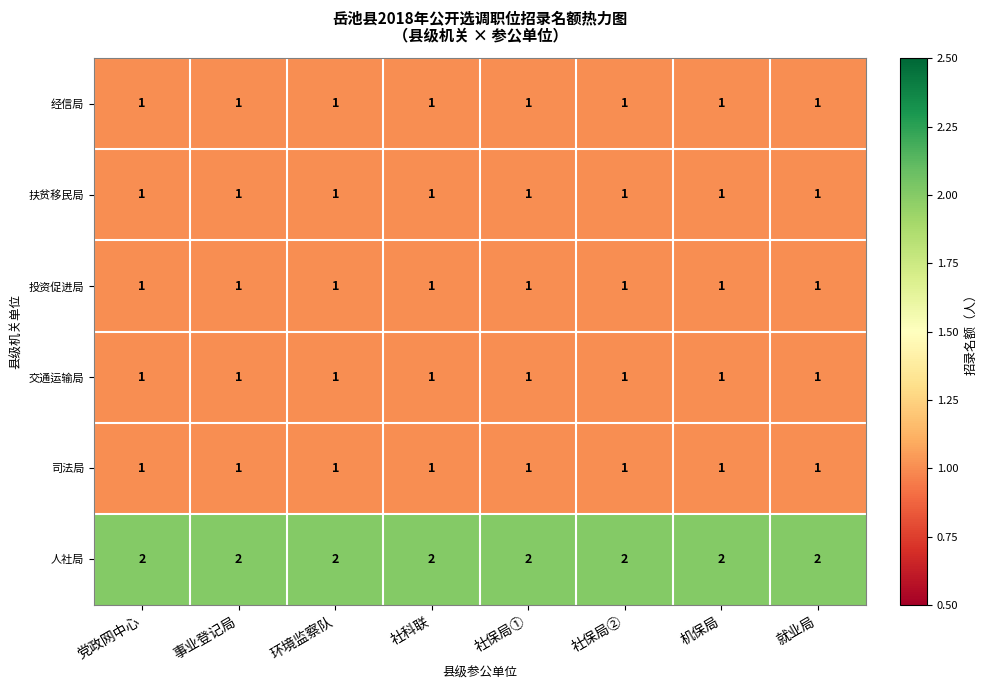

What is the sum of all 扶贫移民局 values?

8